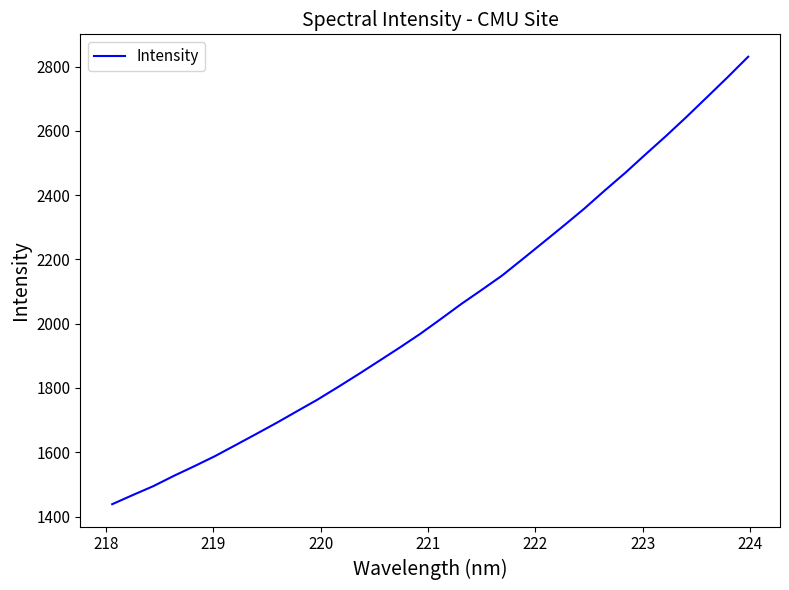

What is the minimum value shown in the chart?

1438.5